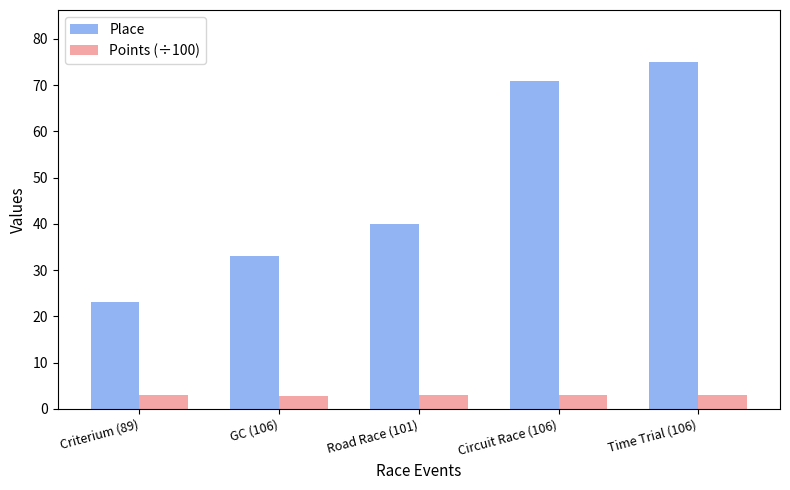

At which category is the sum across all series the highest?

Time Trial (106)